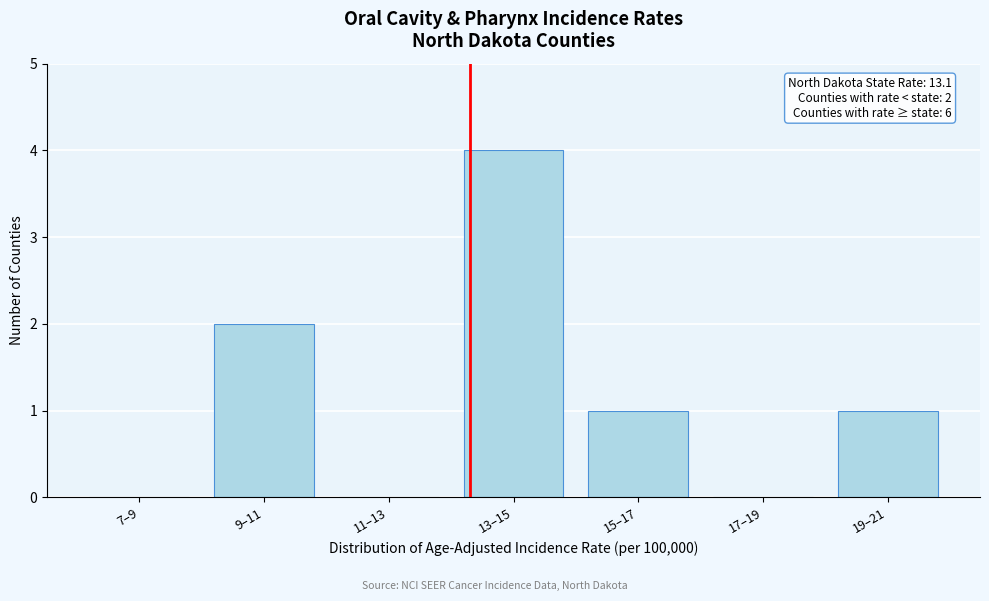

Reading left to right, what are all the values shown in this chart?

7–9=0	9–11=2	11–13=0	13–15=4	15–17=1	17–19=0	19–21=1